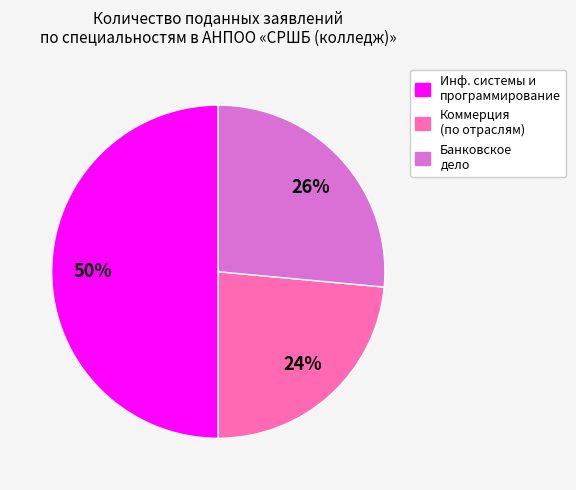

To the nearest percent, what is the difference between the largest and smallest slice percentages?

26%